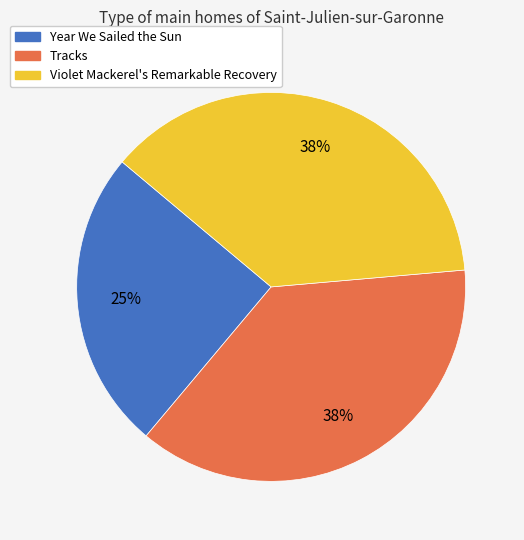

Count the number of slices in the pie.

3